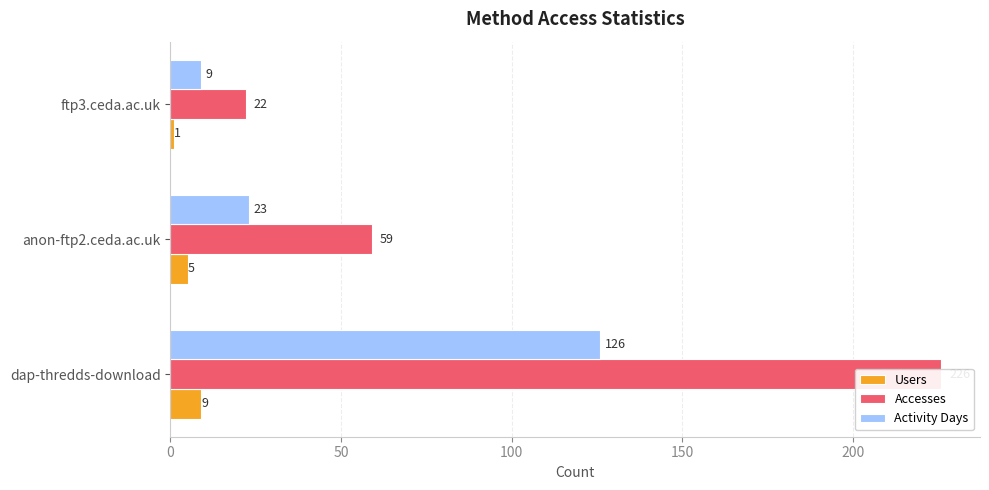

What is the average value of the Users series?

5